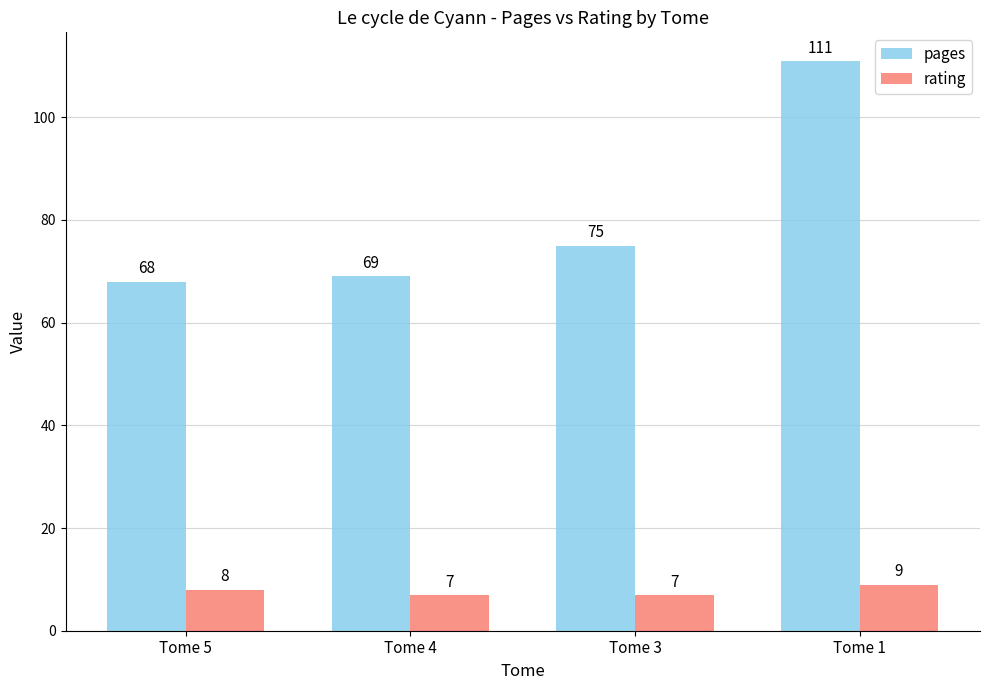

True or false: rating has a value of 9 at Tome 1.

True